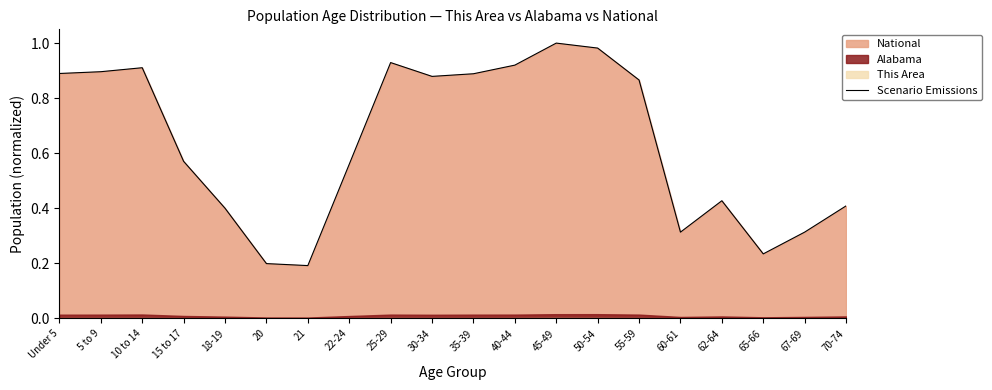

The value of Scenario Emissions at 5 to 9 is 0.3. True or false?

False